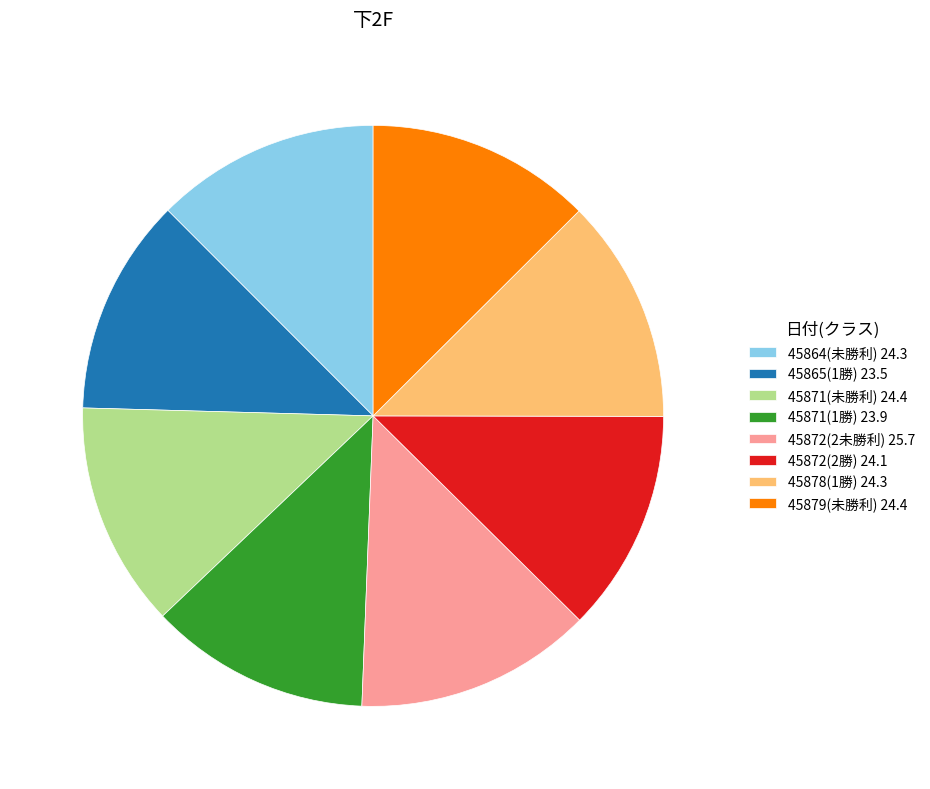

Is it true that 45872(2未勝利) is 13% of the pie?

True